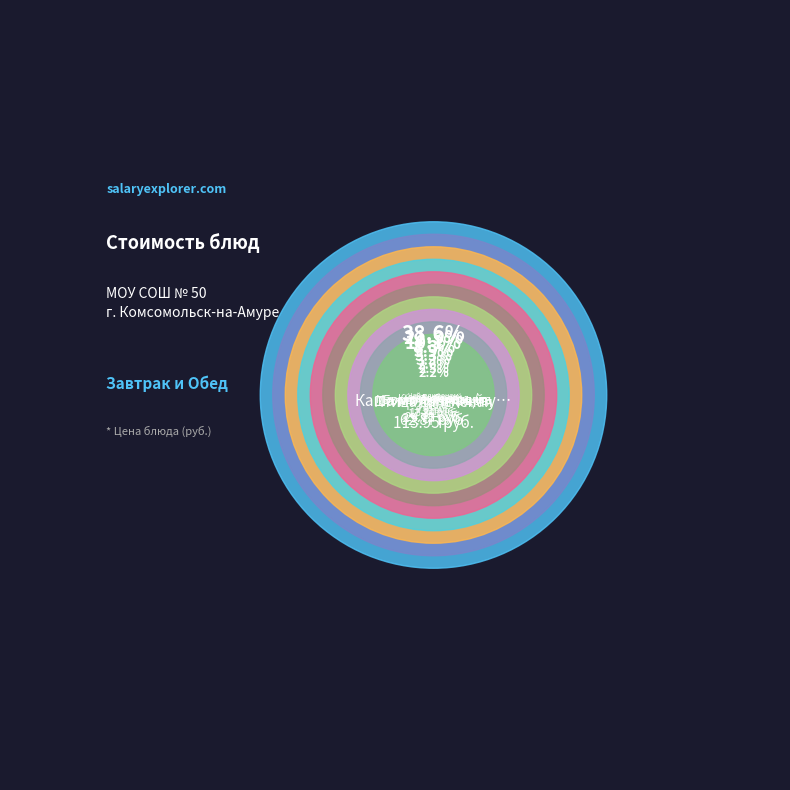

Combined, do Каша молочная/пудинг and Хлеб пшеничный account for over 50%?

No